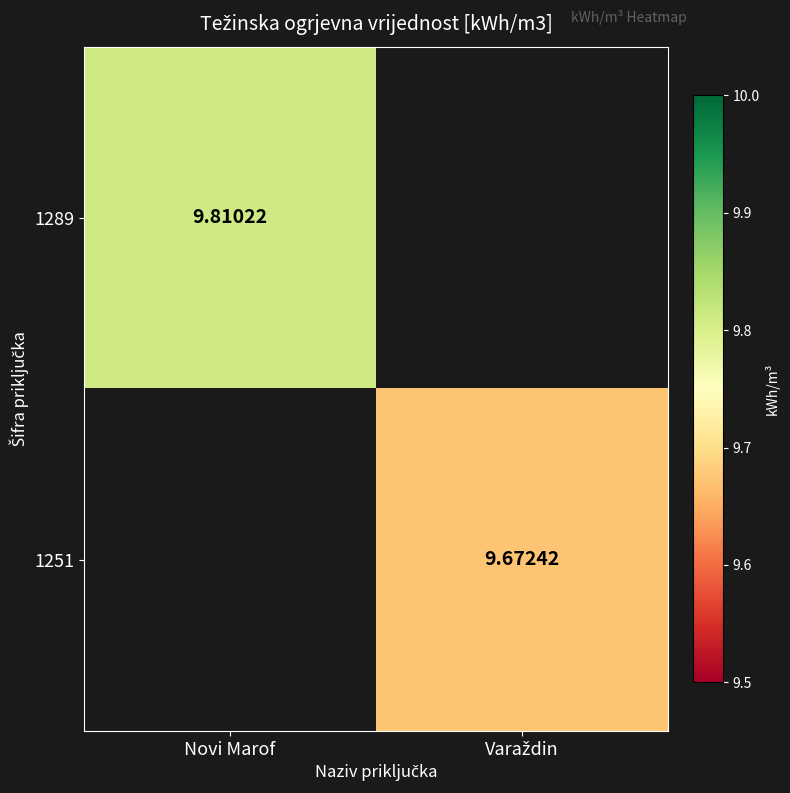

True or false: 1289 has a value of 9.8 at Novi Marof.

True